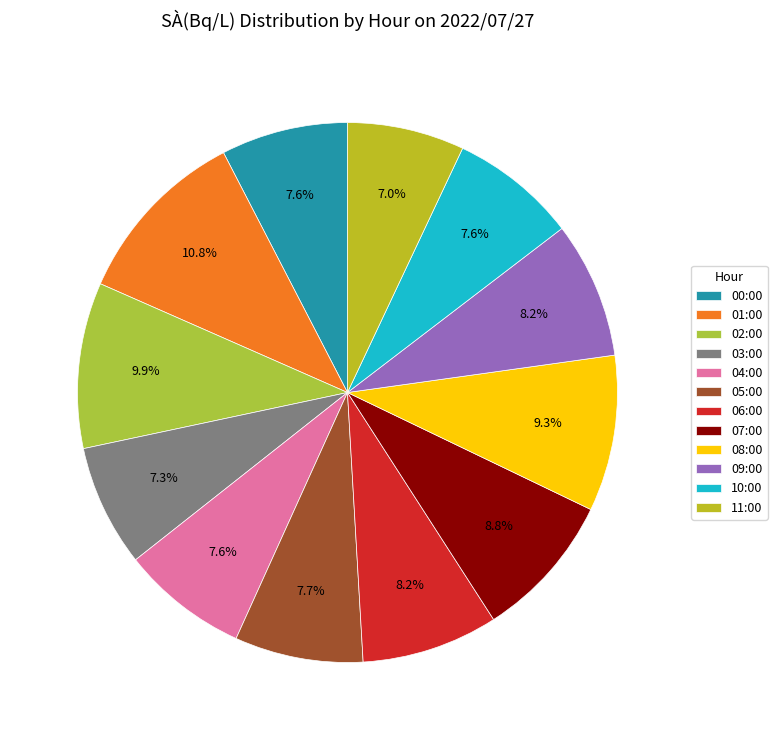

To the nearest percent, what is the difference between the largest and smallest slice percentages?

4%